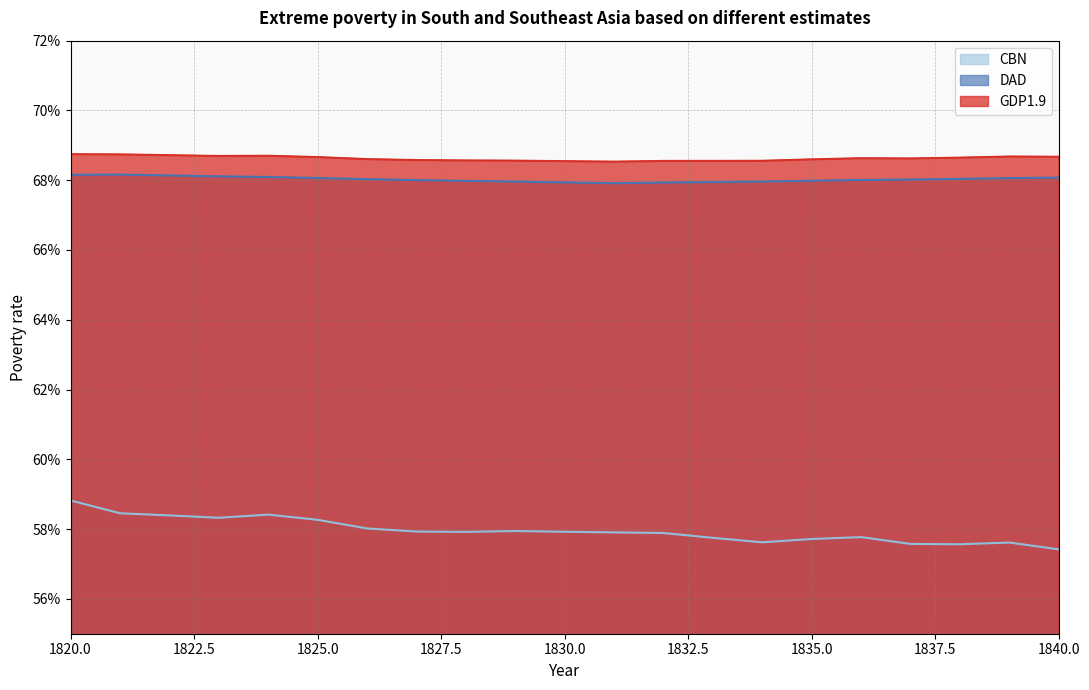

Does the chart display data point markers on the line(s)?

No